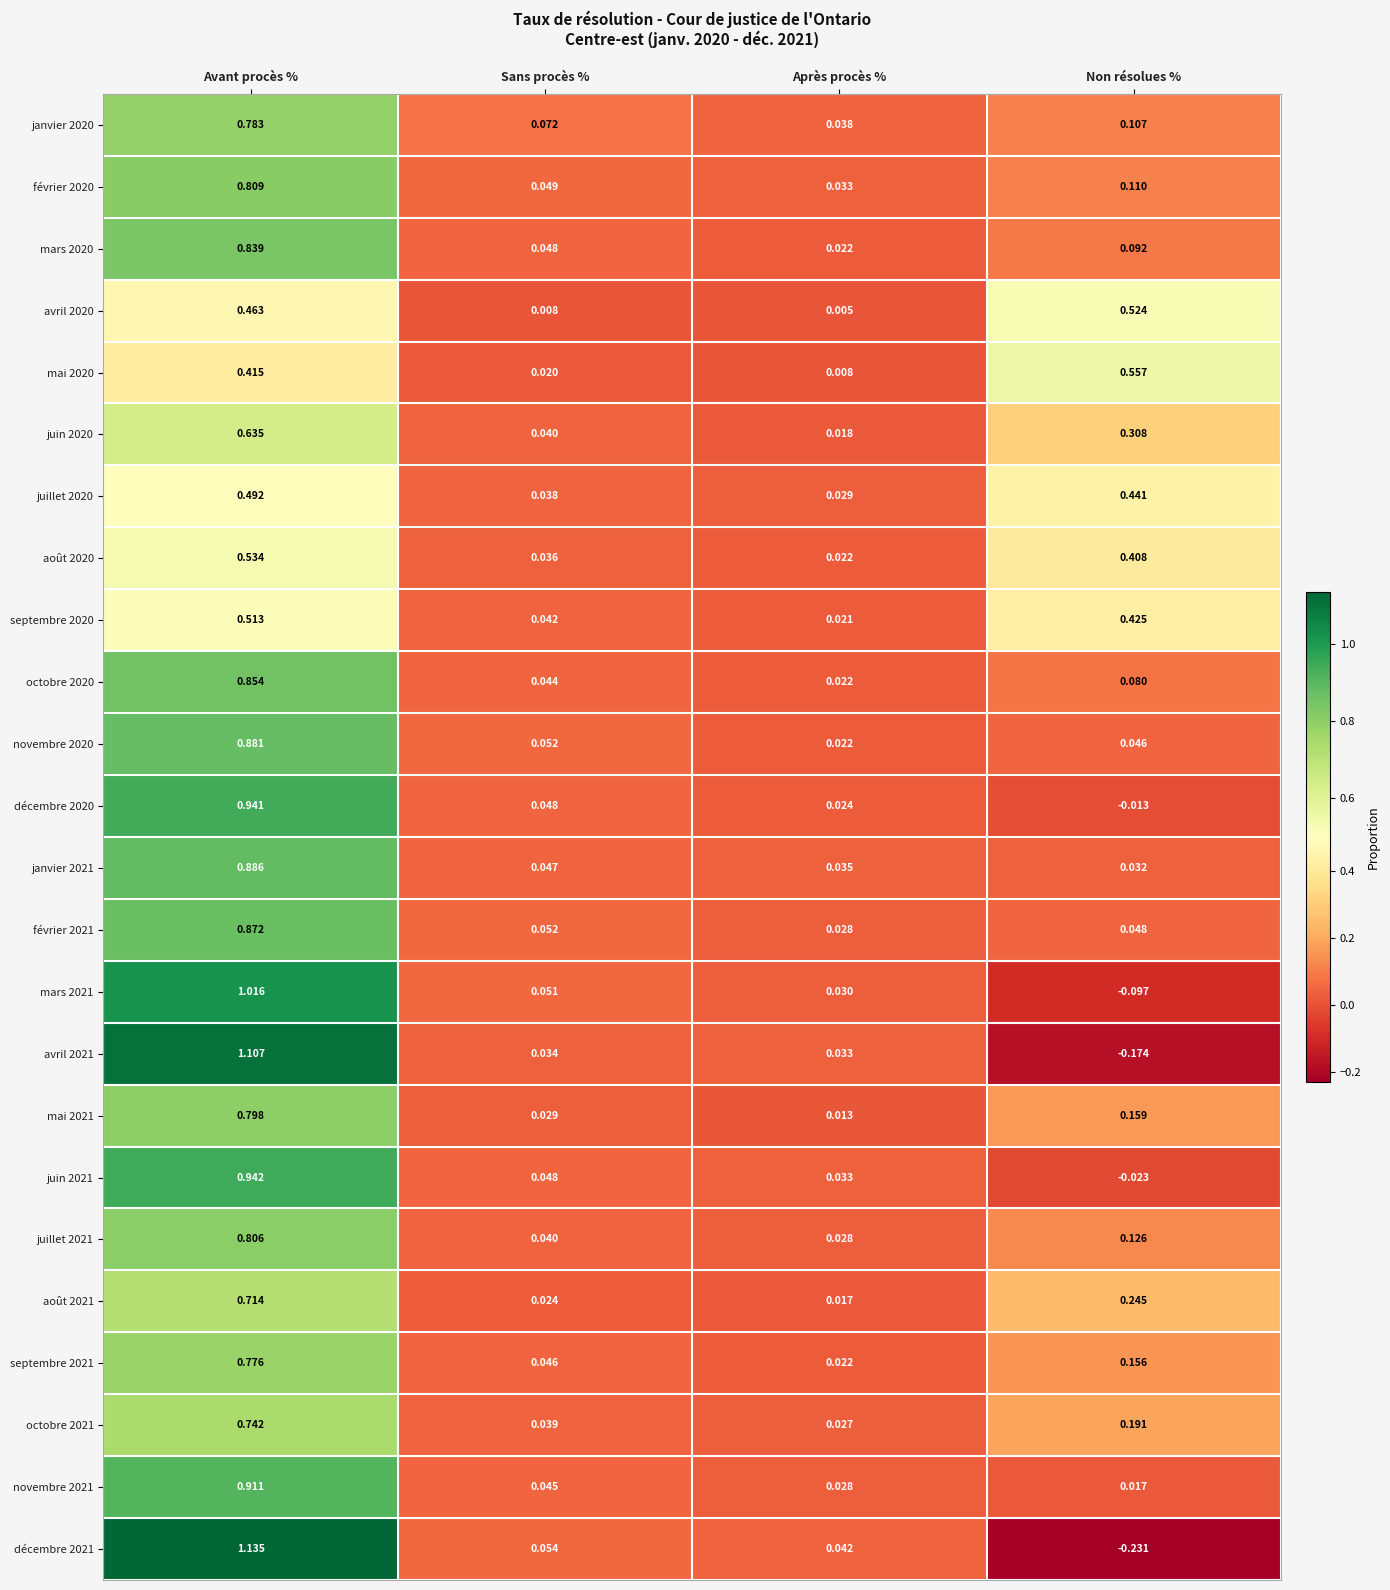

Is the value of octobre 2021 at Après procès % greater than the value of mars 2020 at Avant procès %?

No